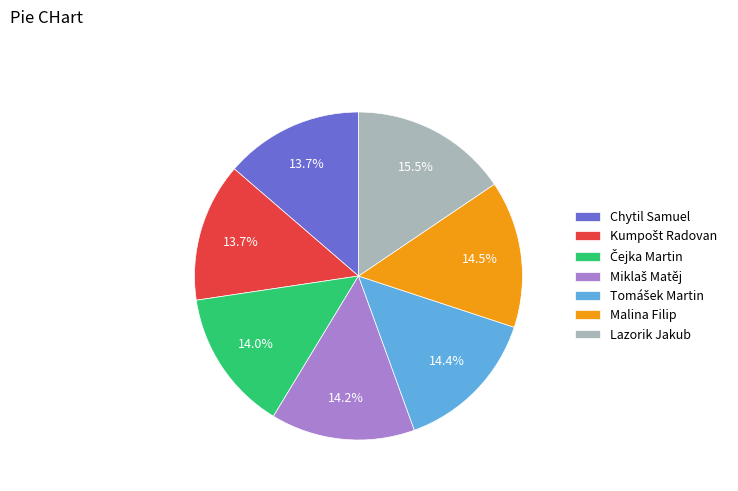

To the nearest percent, what is the difference between the largest and smallest slice percentages?

2%